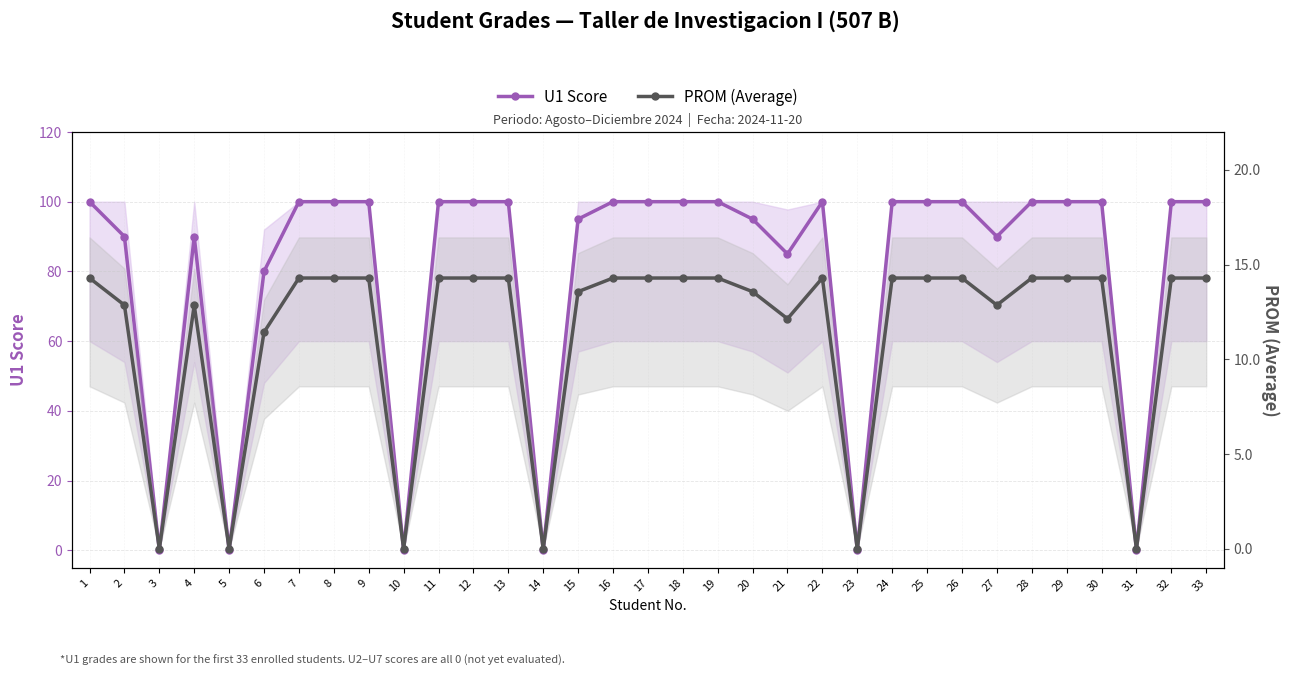

Between 31 and 20, which is larger?

20